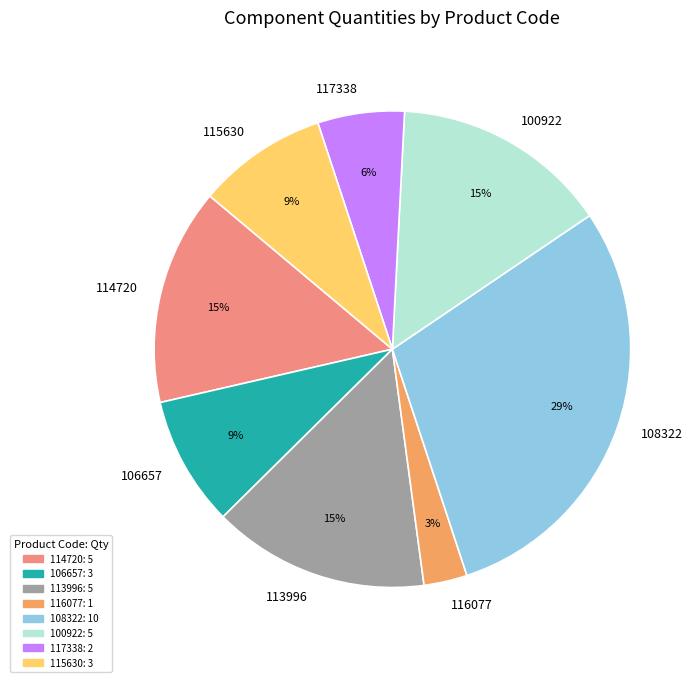

To the nearest percent, what is the difference between the largest and smallest slice percentages?

26%